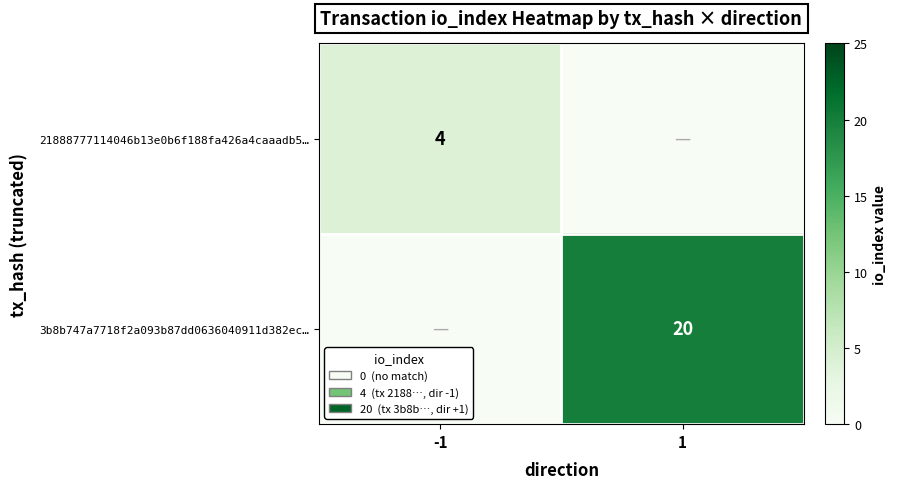

The 21888777114046b13e0b6f188fa426a4caaadb5… series shows 4 at -1. True or false?

True